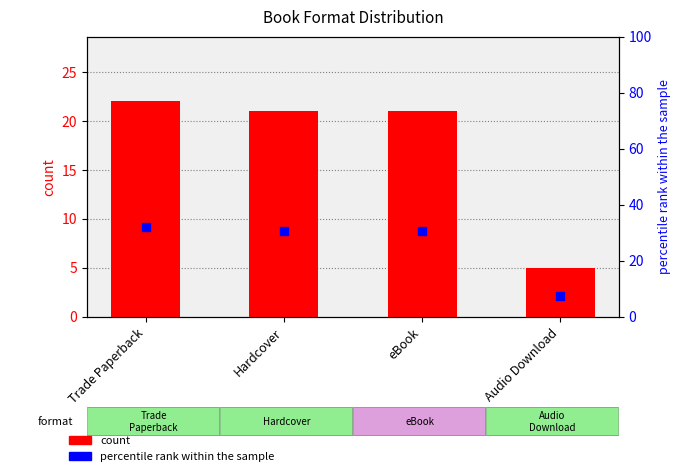

What are all the series names shown in the legend?

count, percentile rank within the sample